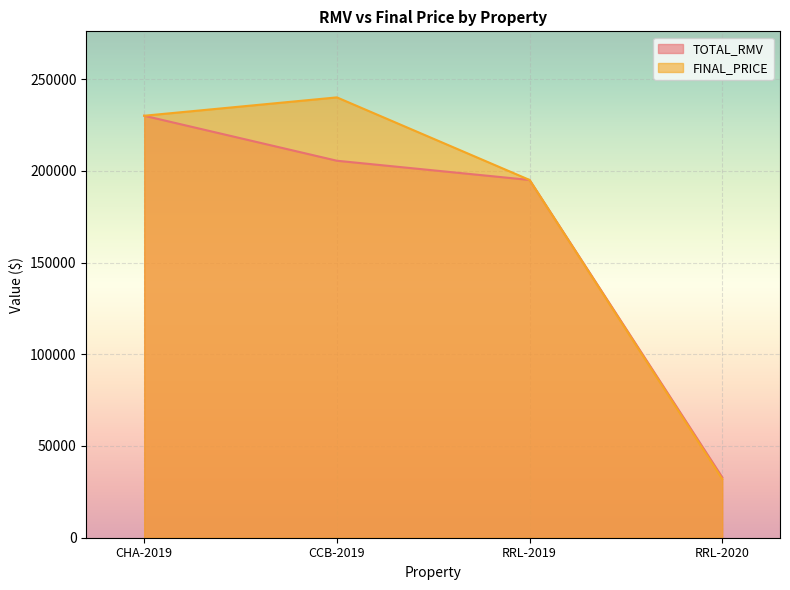

Does the chart display data point markers on the line(s)?

No